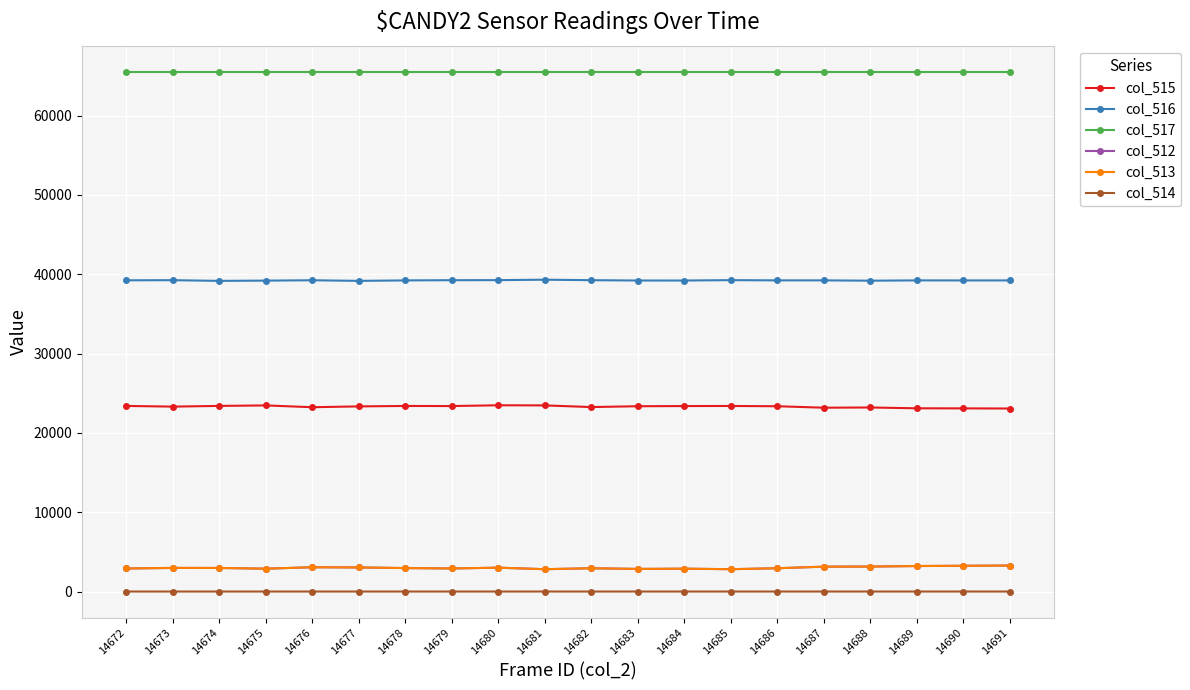

What are all the series names shown in the legend?

col_515, col_516, col_517, col_512, col_513, col_514